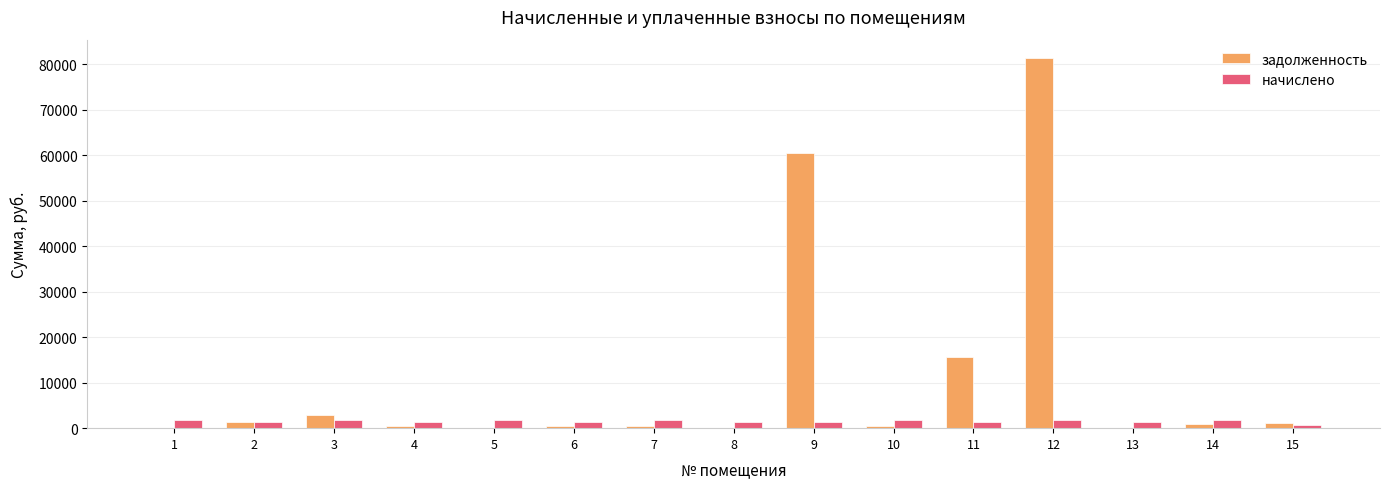

Is the value of задолженность at 12 greater than the value of начислено at 1?

Yes